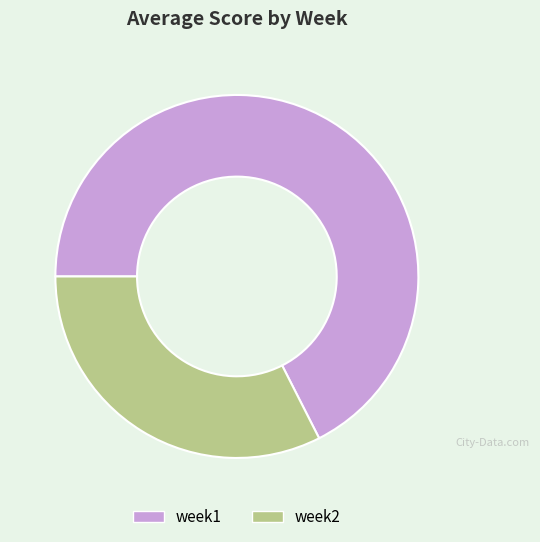

What is the ratio of the value at week1 to the value at week2?

2.1